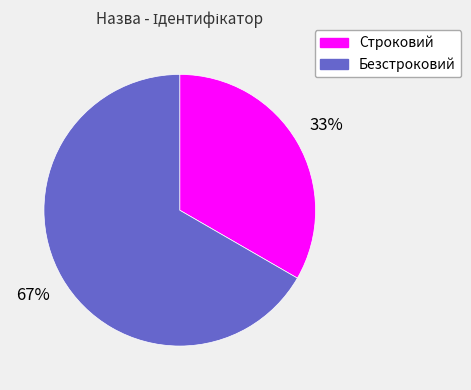

To the nearest percent, what is the average slice percentage?

50%